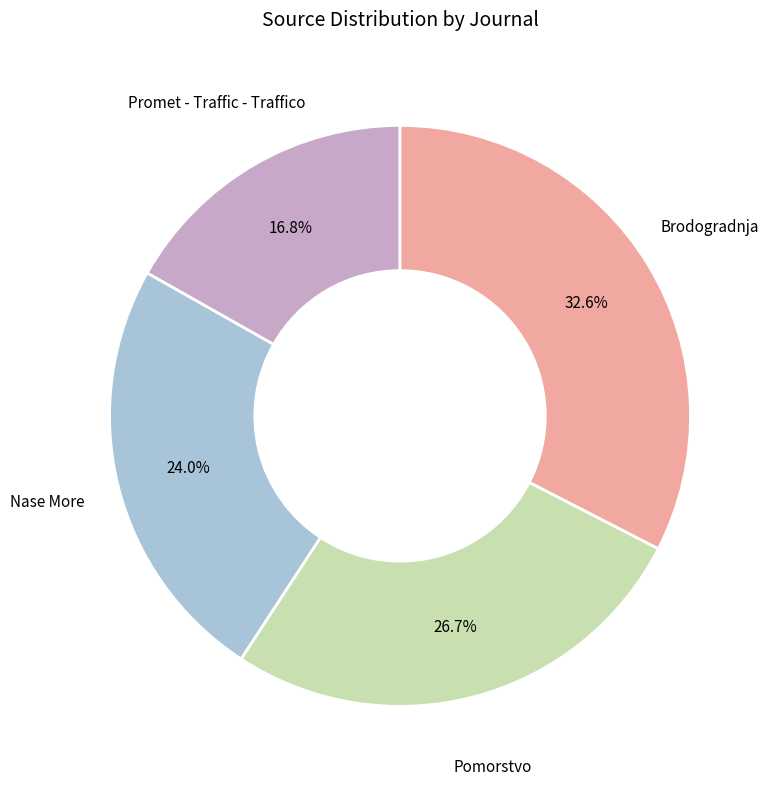

Is there any slice that represents more than half of the pie?

No